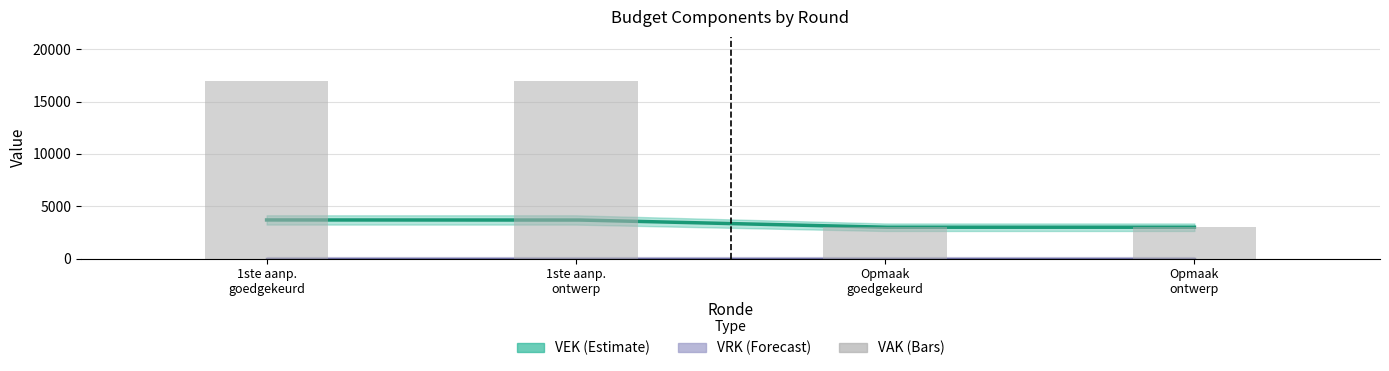

Between 1ste aanp.
ontwerp and 1ste aanp.
goedgekeurd, which is larger?

1ste aanp.
ontwerp